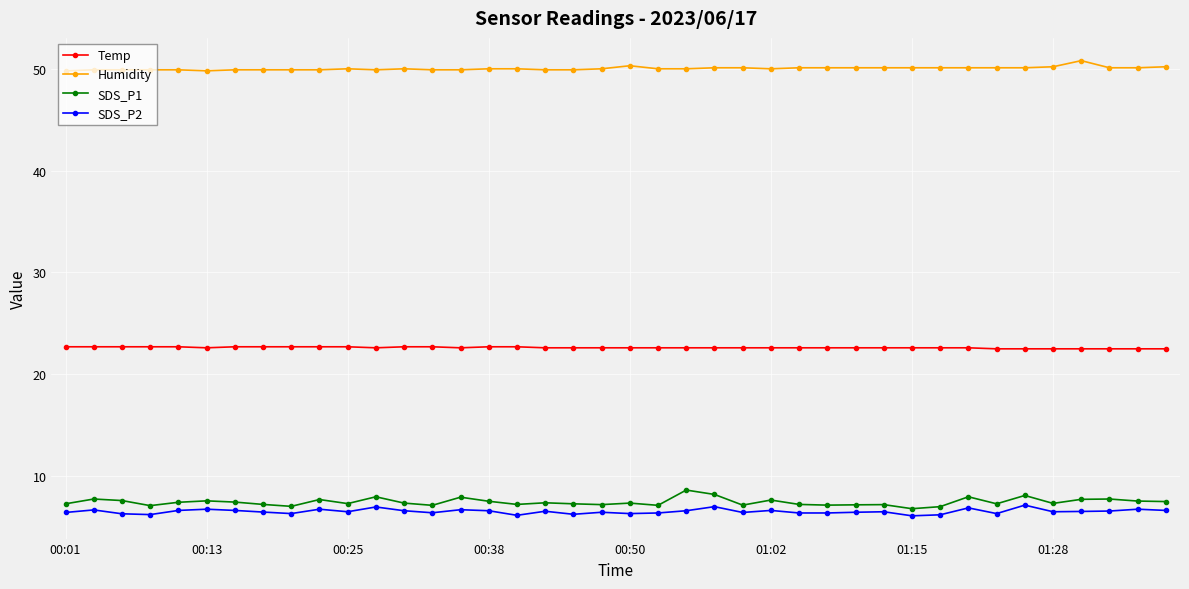

At how many categories does at least one series exceed 26?

40